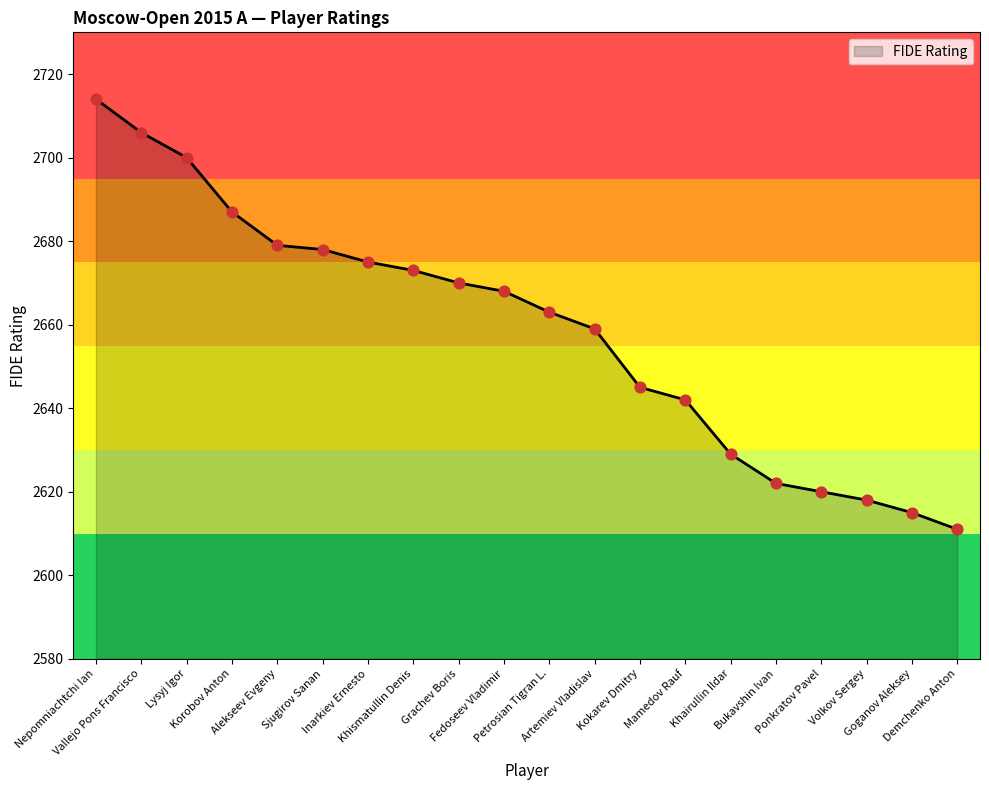

Between Ponkratov Pavel and Volkov Sergey, which is larger?

Ponkratov Pavel